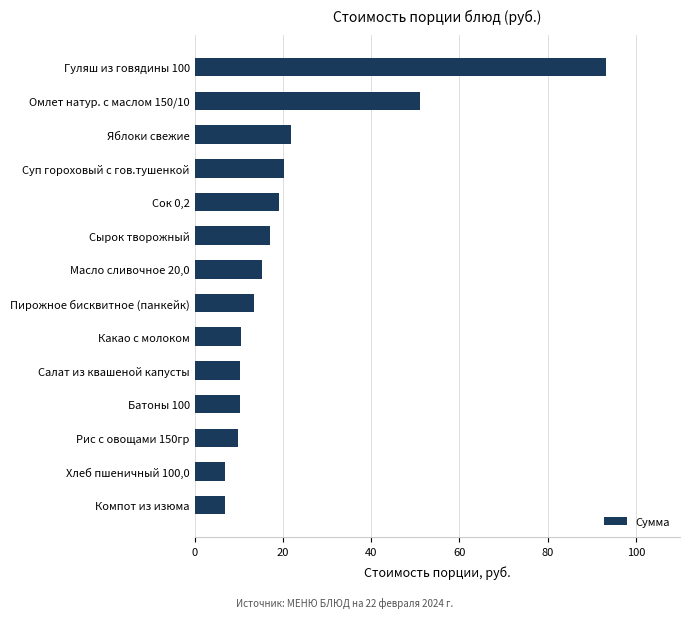

What is the average value?

21.9